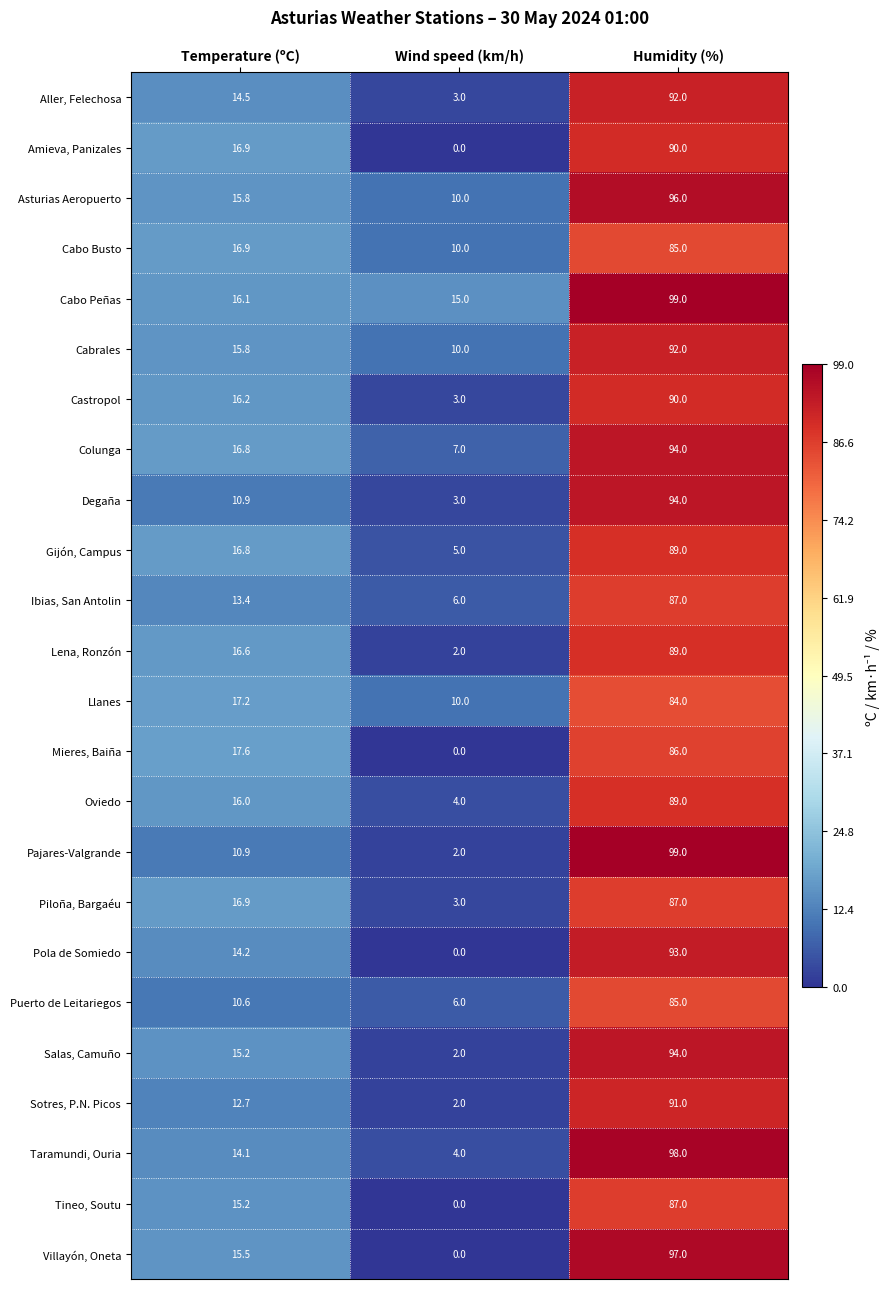

Which category has the lowest value across all series?

Wind speed (km/h)